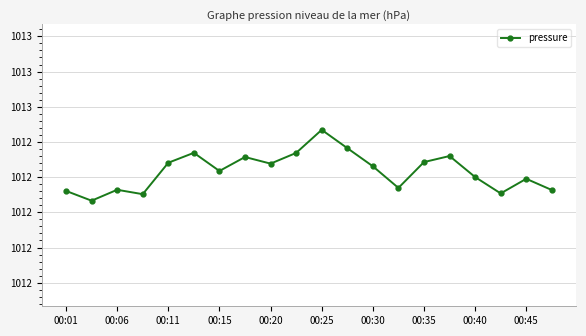

Does the chart have visible grid lines?

Yes